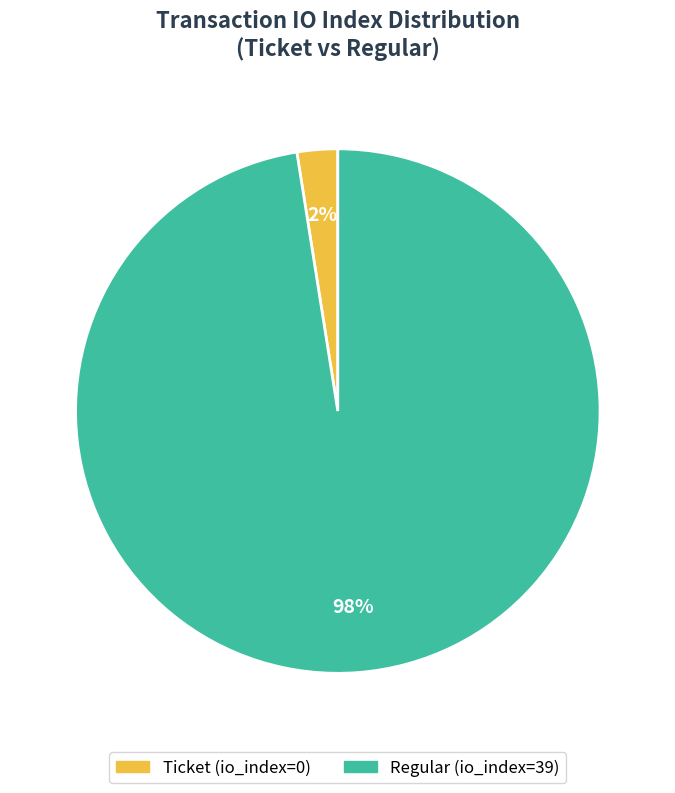

To the nearest percent, what is the combined percentage of Ticket (io_index=0) and Regular (io_index=39)?

100%